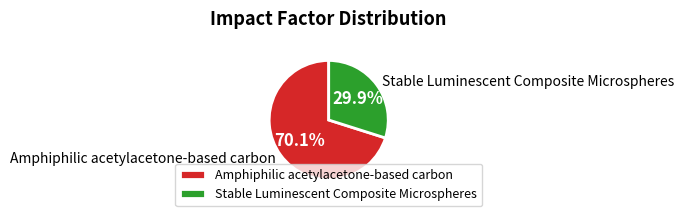

To the nearest percent, what is the average slice percentage?

50%